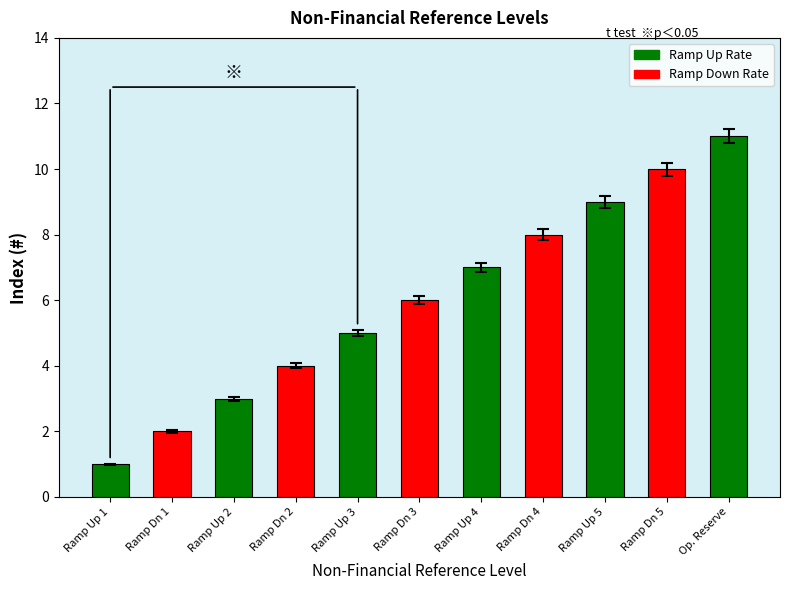

What is the maximum value shown in the chart?

11